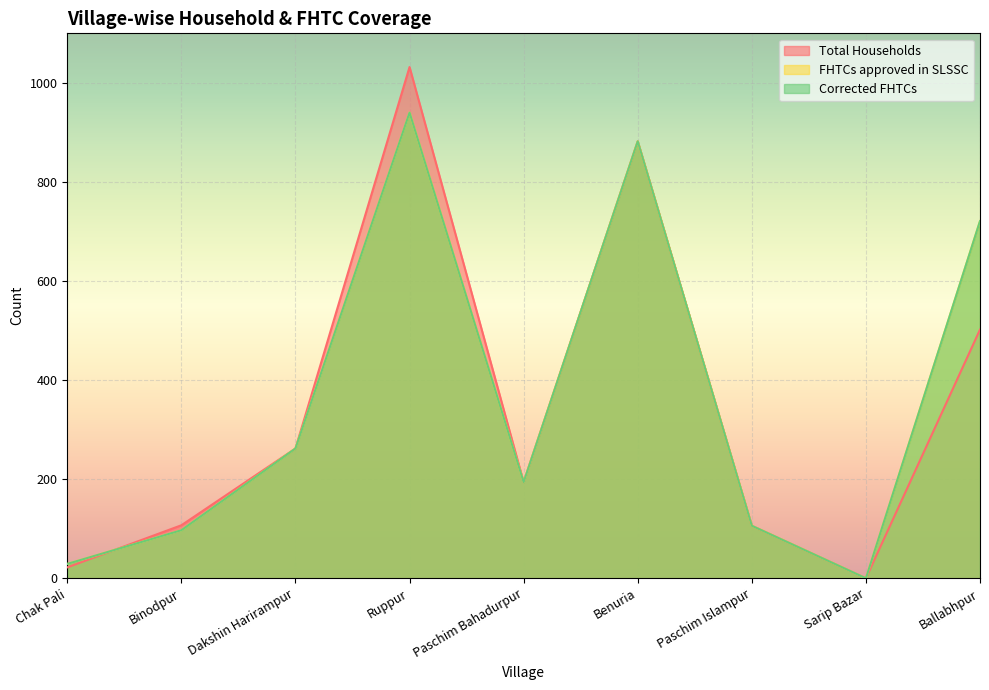

How many distinct data groups are displayed?

3